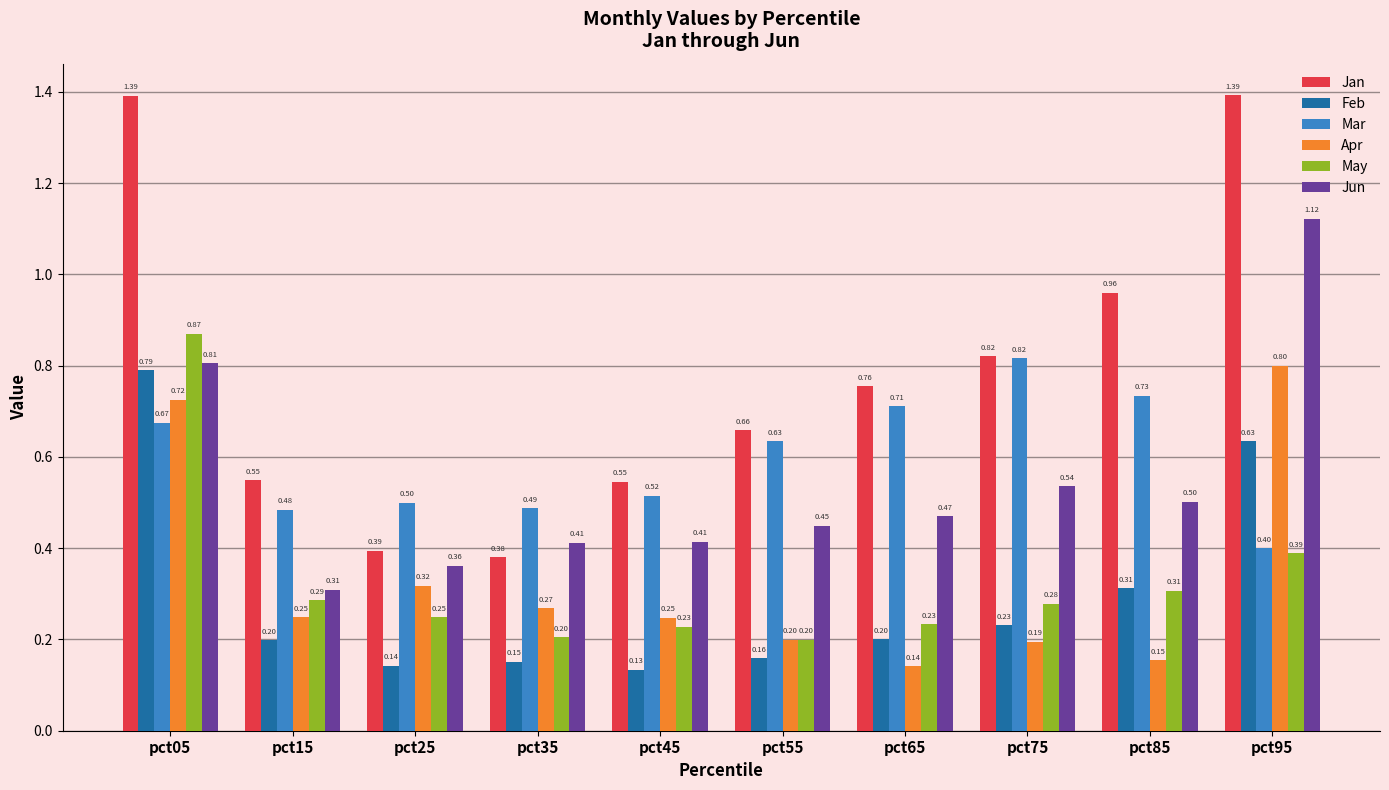

What is the value of the Mar bar at the 8th from the left?

0.8